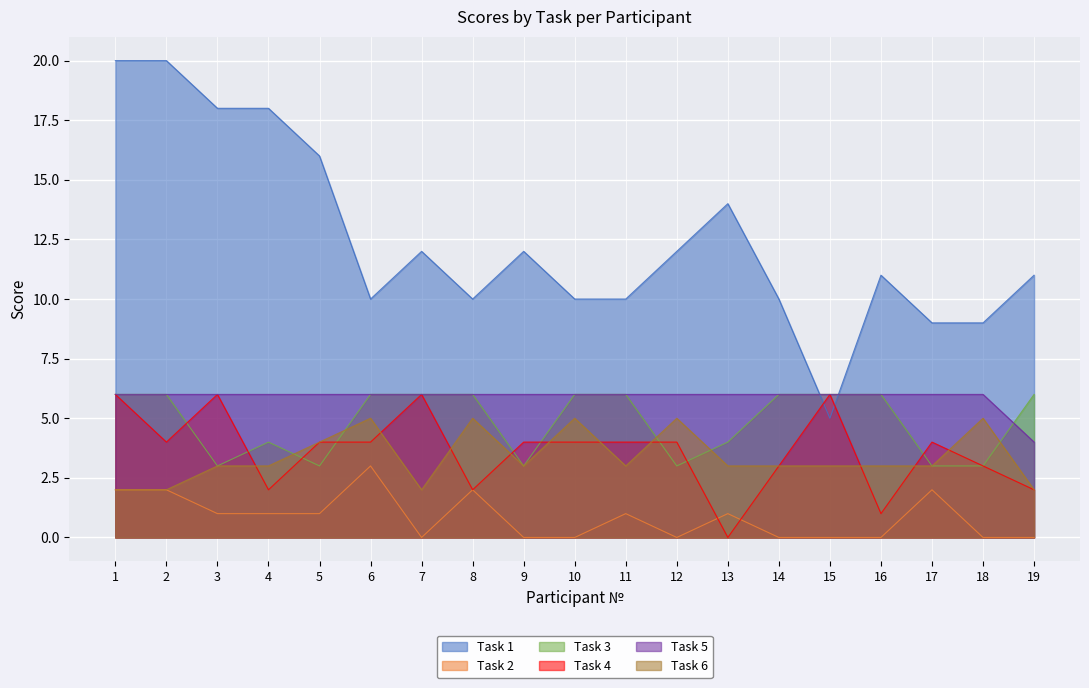

What is the sum of all Task 6 values?

64